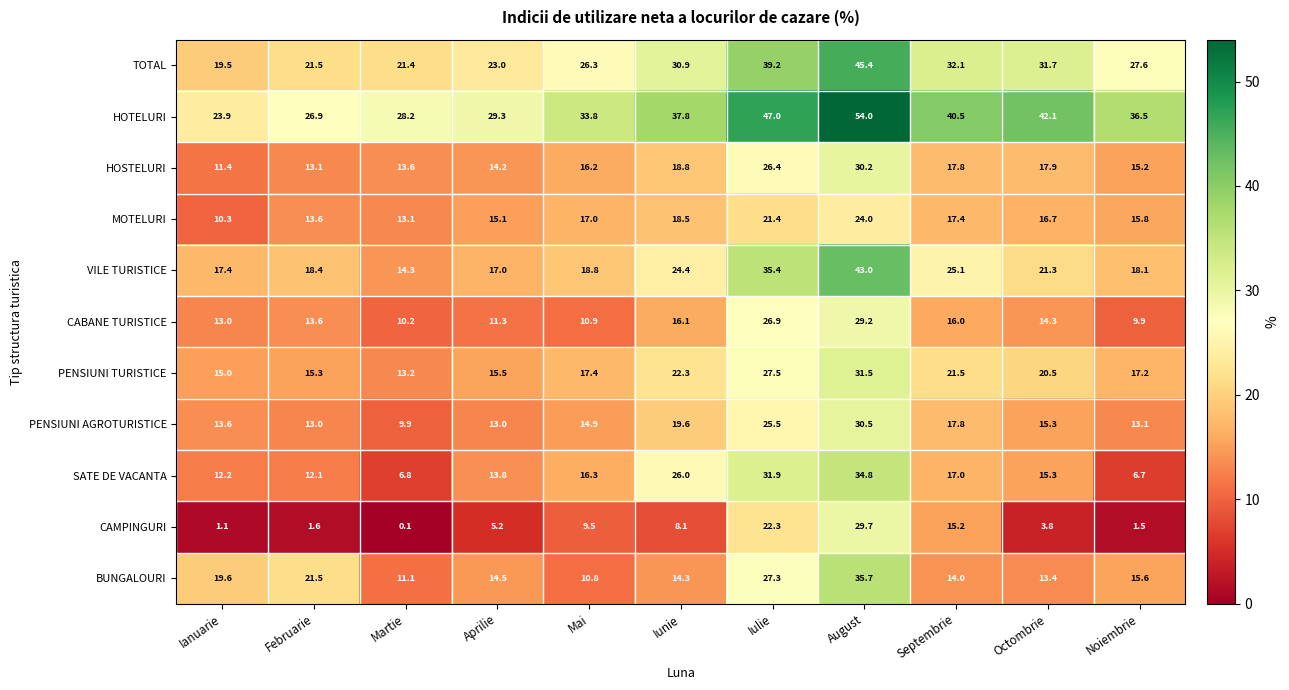

Count the number of categories in the chart.

11